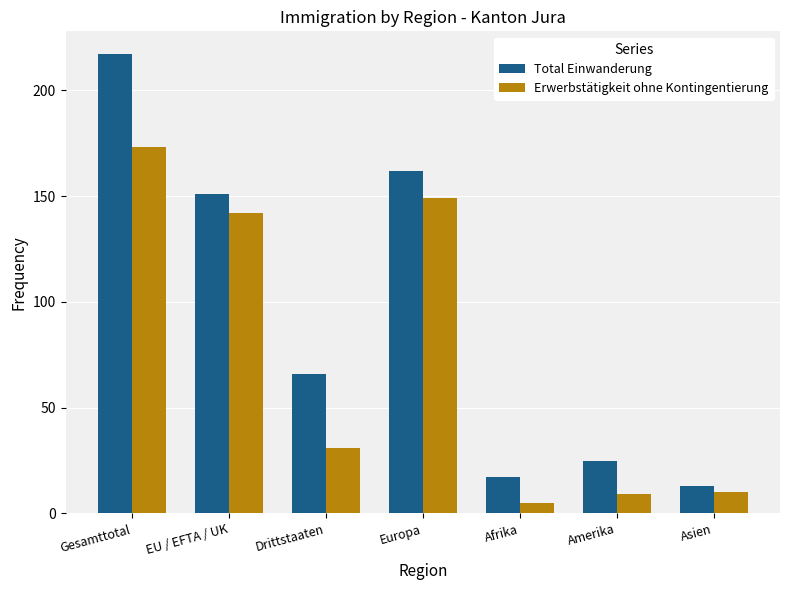

What position from the left is Asien?

7